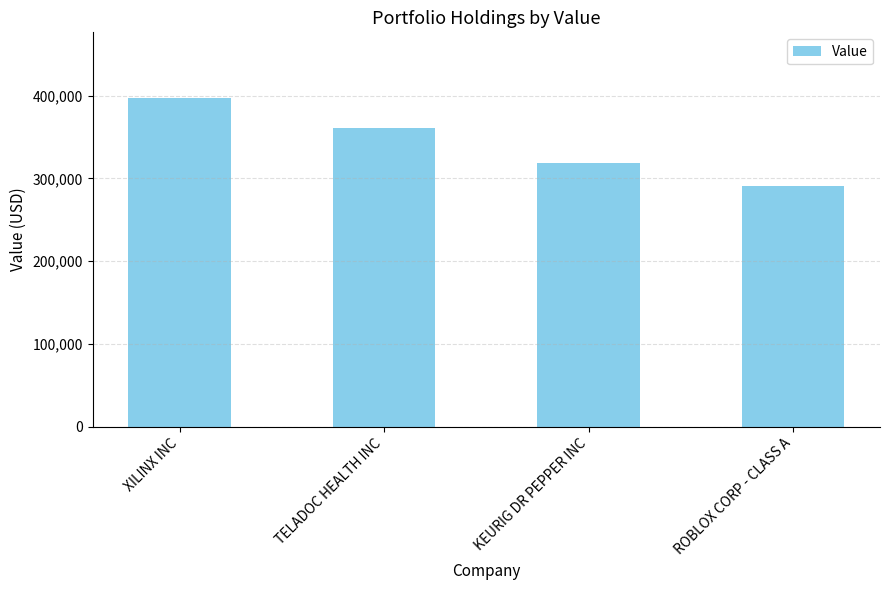

How many data points are less than 361000?

2